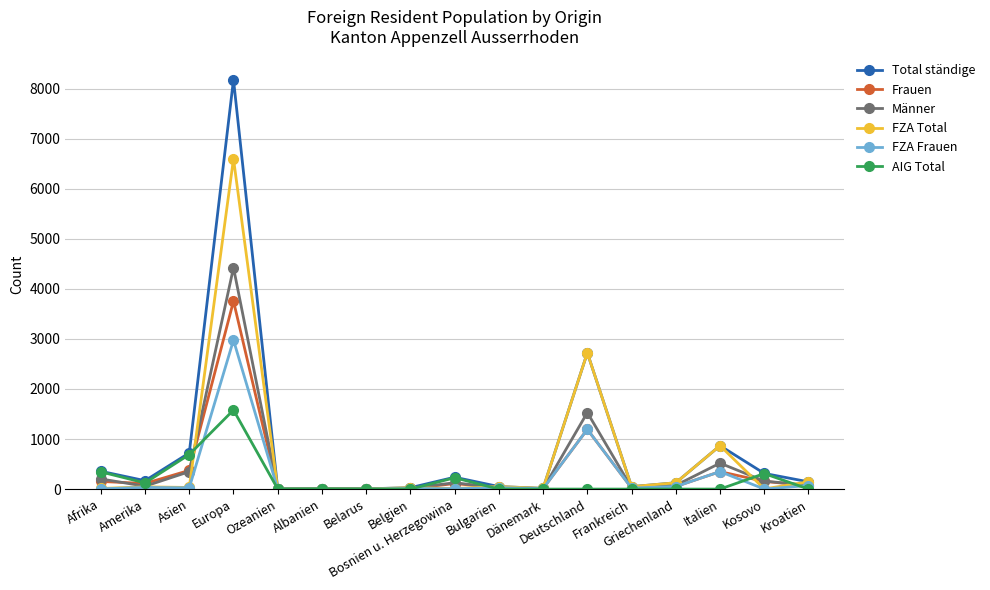

Where does the FZA Total series first go above 32?

Amerika